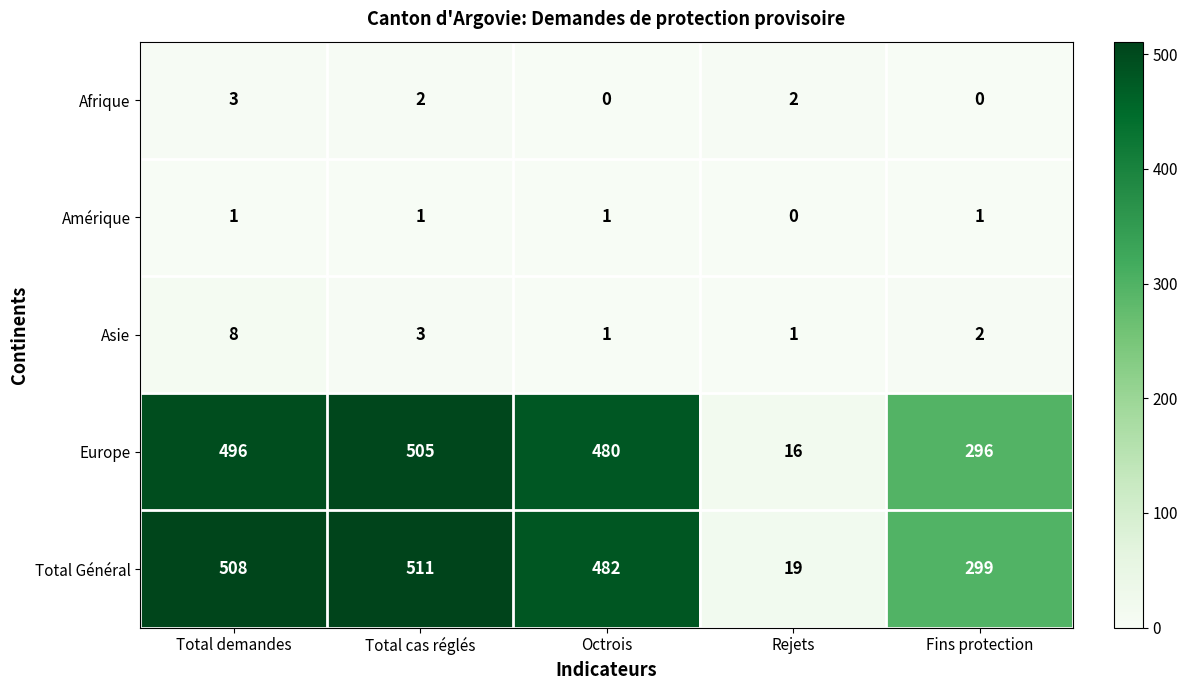

Which series has the widest spread of values?

Total Général